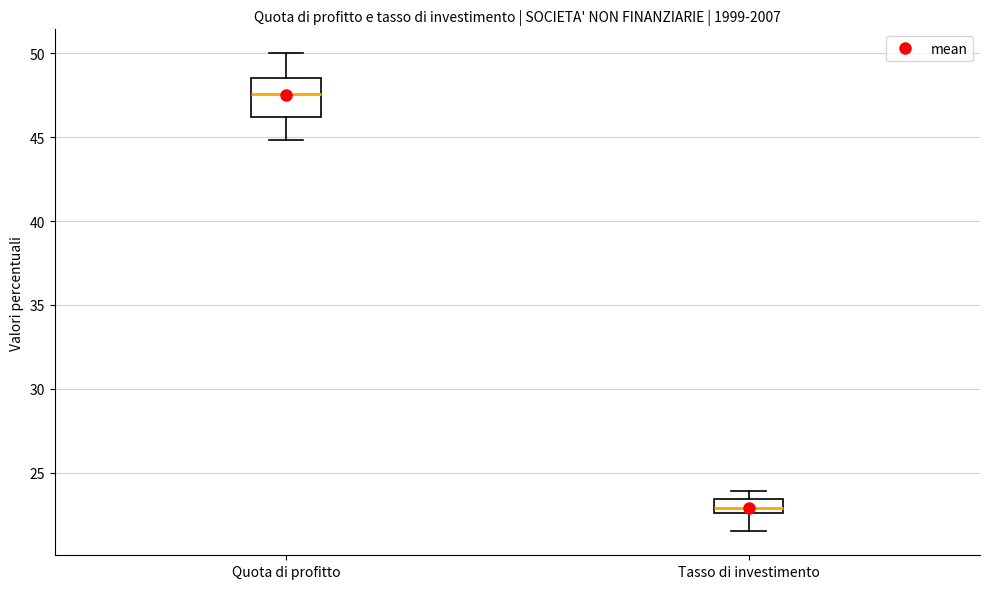

Where does the median line of the box for Tasso di investimento sit on the y-axis? The values are not printed on the chart, so give them approximately, as read against the axis.

23.0